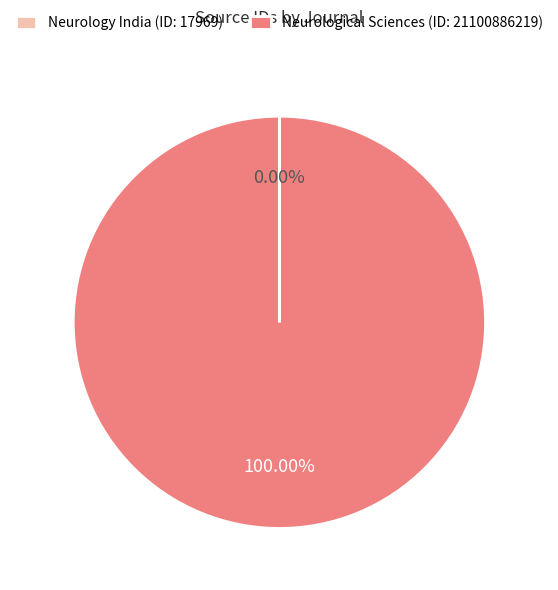

Which slice represents more than half of the pie?

Neurological Sciences (ID: 21100886219)